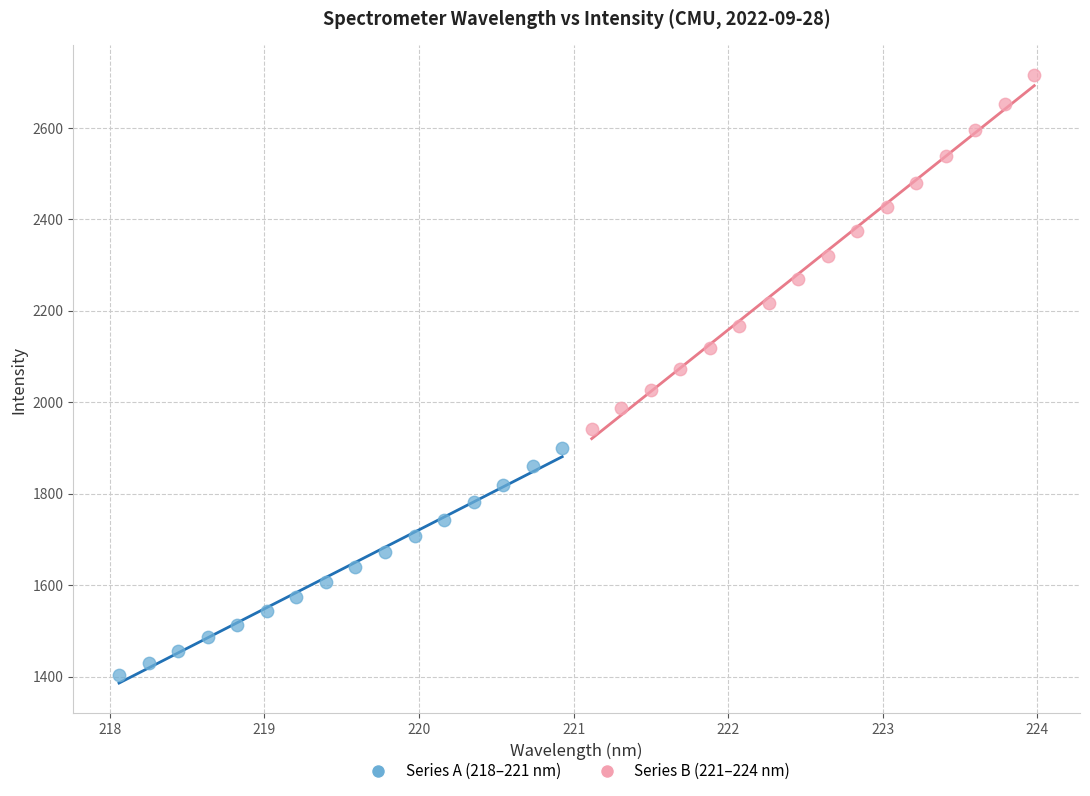

Which series has the largest Y range (max minus min)?

Series B (221–224 nm)